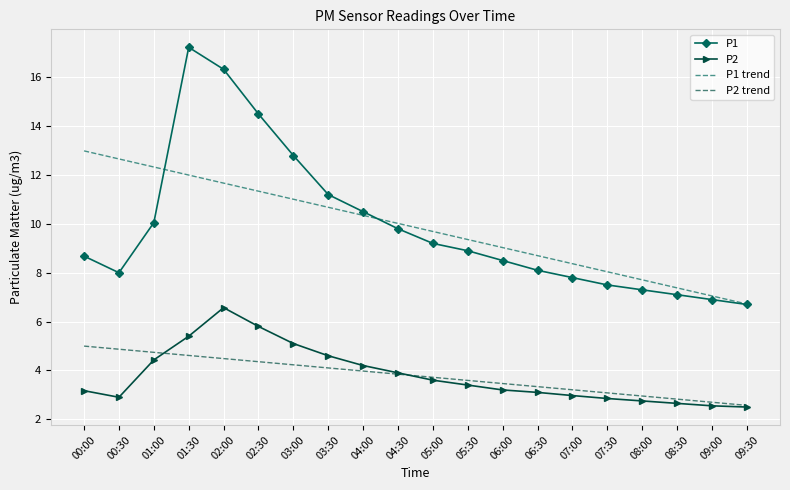

Reading left to right, extract all data points from this chart.

P1: 8.7	8.0	10.1	17.2	16.3	14.5	12.8	11.2	10.5	9.8	9.2	8.9	8.5	8.1	7.8	7.5	7.3	7.1	6.9	6.7
P2: 3.2	2.9	4.4	5.4	6.6	5.8	5.1	4.6	4.2	3.9	3.6	3.4	3.2	3.1	3.0	2.9	2.8	2.6	2.5	2.5
P1 trend: 13.0	12.7	12.3	12.0	11.7	11.3	11.0	10.7	10.3	10.0	9.7	9.4	9.0	8.7	8.4	8.0	7.7	7.4	7.0	6.7
P2 trend: 5.0	4.9	4.7	4.6	4.5	4.4	4.2	4.1	4.0	3.8	3.7	3.6	3.5	3.3	3.2	3.1	3.0	2.8	2.7	2.6